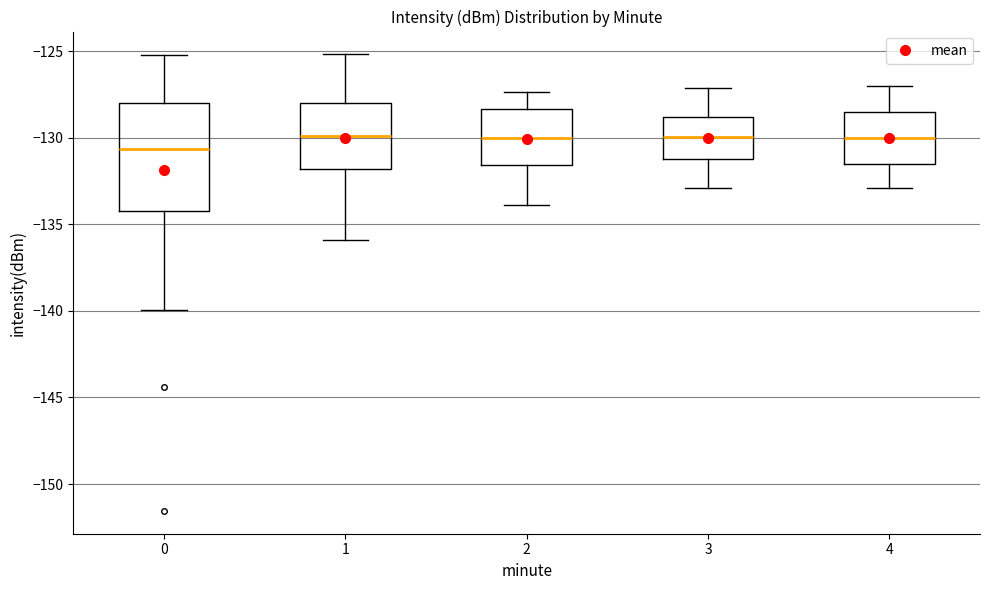

Reading left to right, transcribe this box plot: for each box, give where its median line is, the range the box spans, and where its two whiskers end, as read against the y-axis. The values are not printed on the chart, so give them approximately, as read against the axis.

0: median -130.5, box -134.0 to -128.0, whiskers -140.0 to -125.0
1: median -130.0, box -132.0 to -128.0, whiskers -136.0 to -125.0
2: median -130.0, box -131.5 to -128.5, whiskers -134.0 to -127.5
3: median -130.0, box -131.0 to -129.0, whiskers -133.0 to -127.0
4: median -130.0, box -131.5 to -128.5, whiskers -133.0 to -127.0